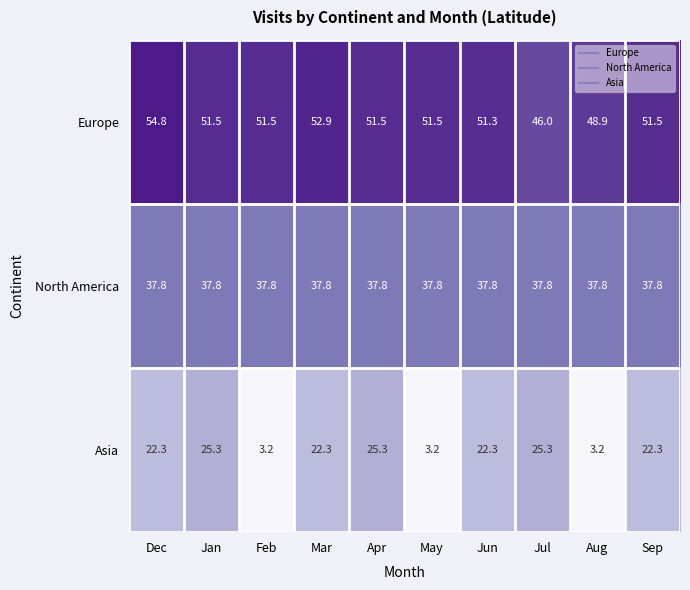

Which series changed the most between May and Sep?

Asia